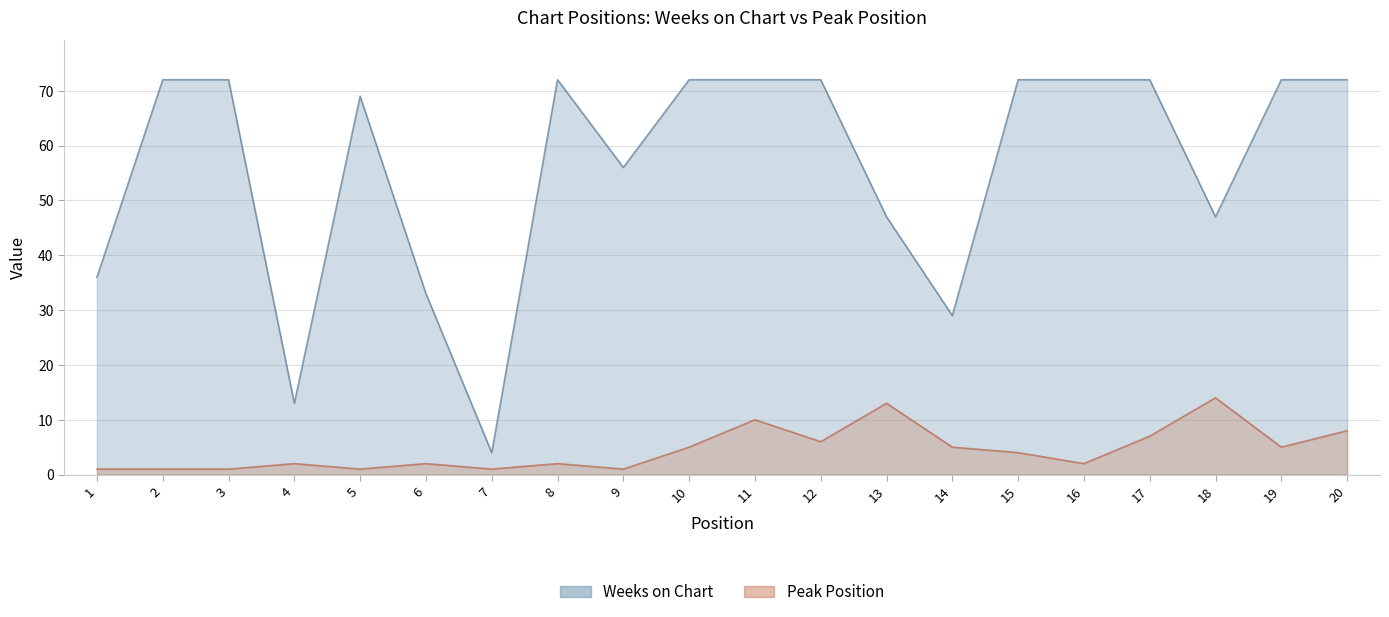

In Weeks on Chart, how many points are higher than both neighbors (excluding endpoints)?

2